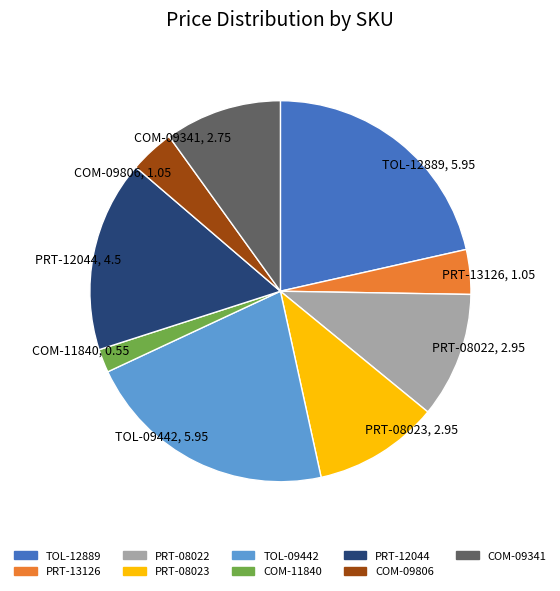

What is the ratio of the value at TOL-12889 to the value at COM-09341?

2.2